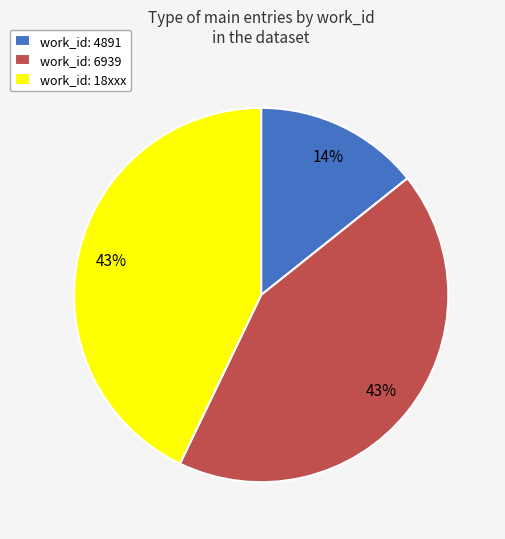

True or false: work_id: 6939 accounts for 43% of the total.

True